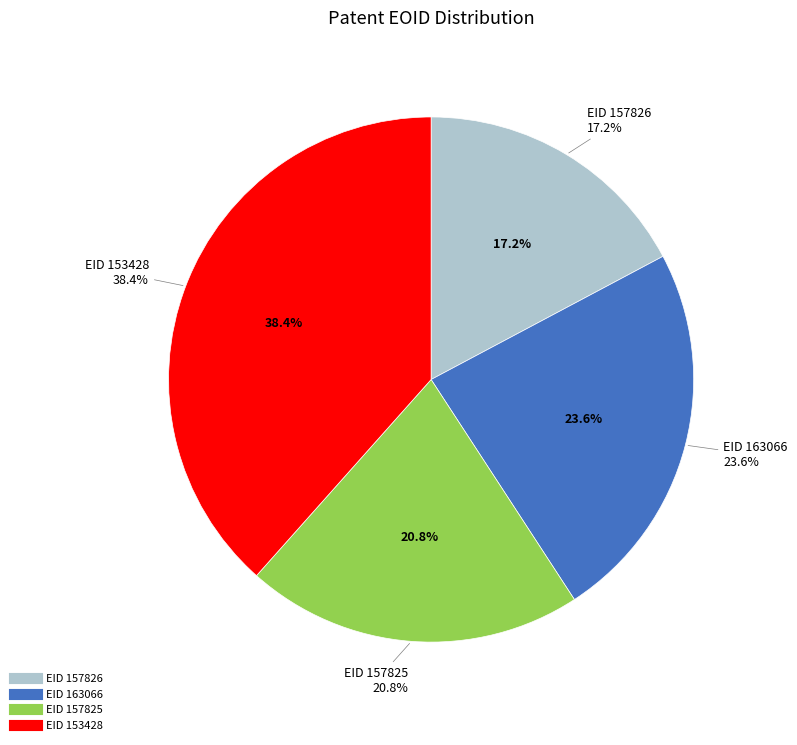

Approximately how many times larger is the value at EID 153428 compared to EID 157826?

2.2